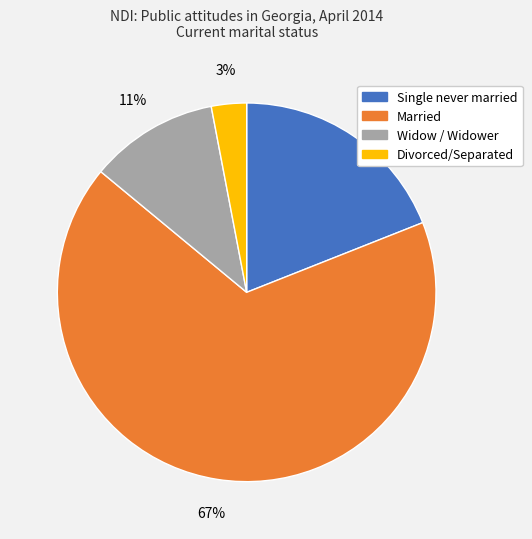

Approximately how many times larger is the value at Married compared to Divorced/Separated?

22.3